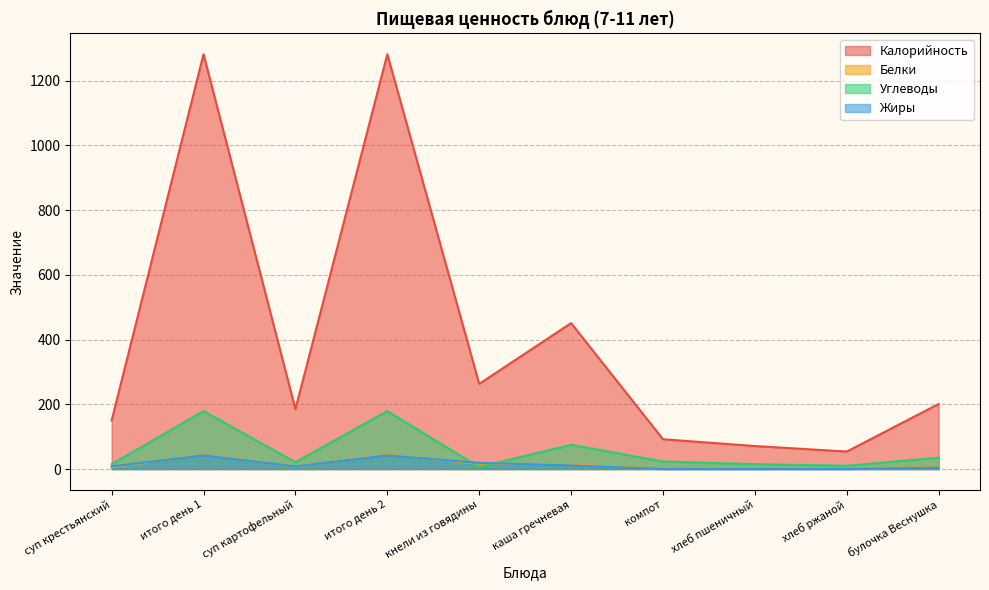

Which label corresponds to the largest value in the chart?

итого день 1